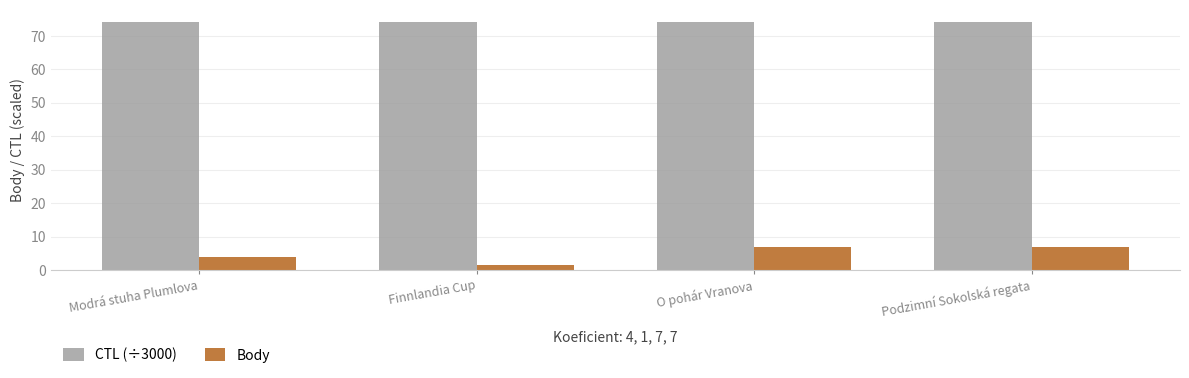

How many groups of bars are there?

4